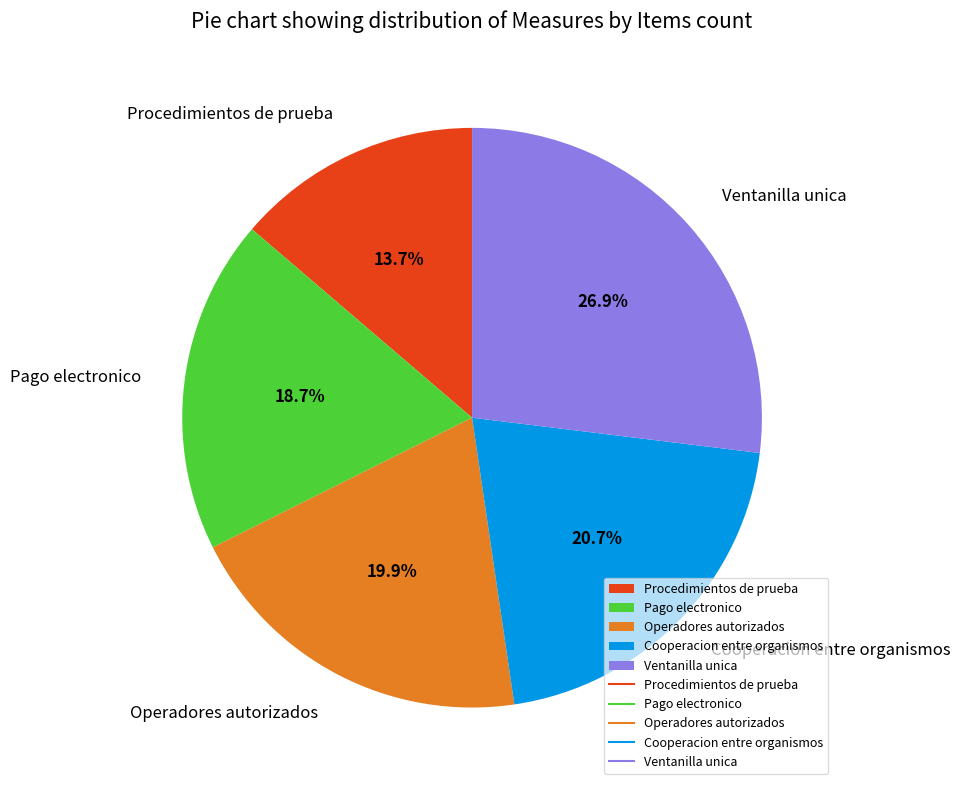

Which slice is the smallest?

Procedimientos de prueba